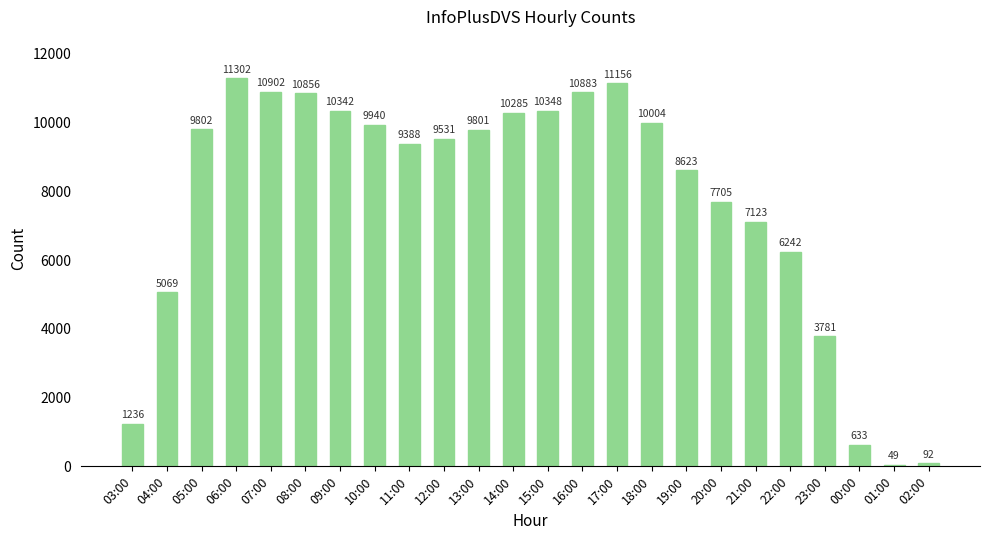

The chart shows a value of 10856 at 08:00. True or false?

True